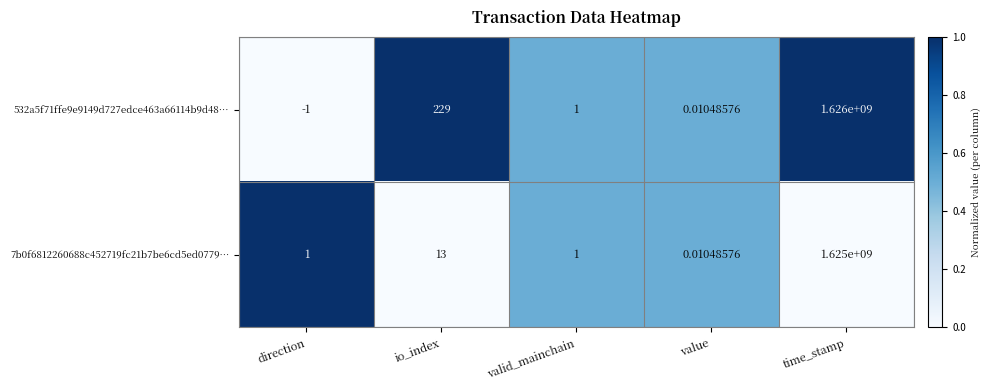

Count the number of data series in this chart.

2